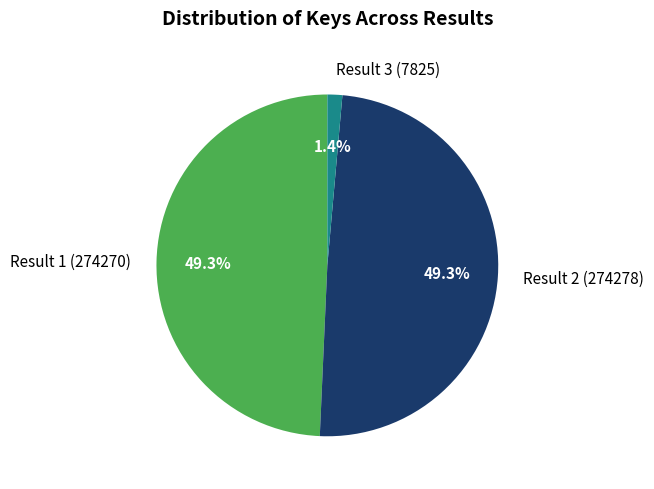

To the nearest percent, what is the average slice percentage?

33%